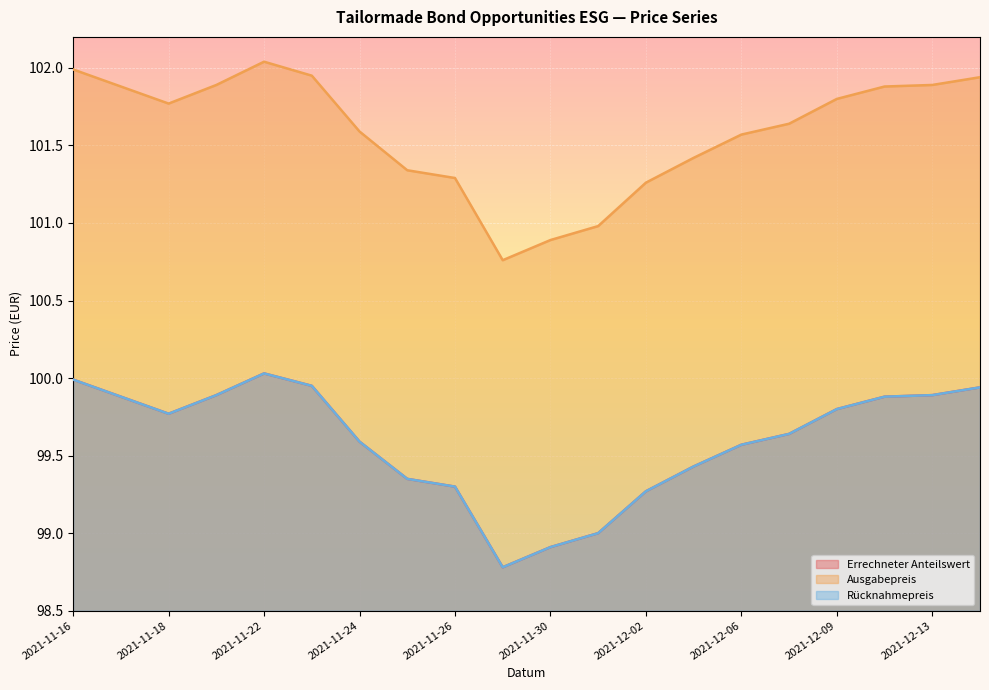

At which label is Errechneter Anteilswert closest to 99?

2021-12-01